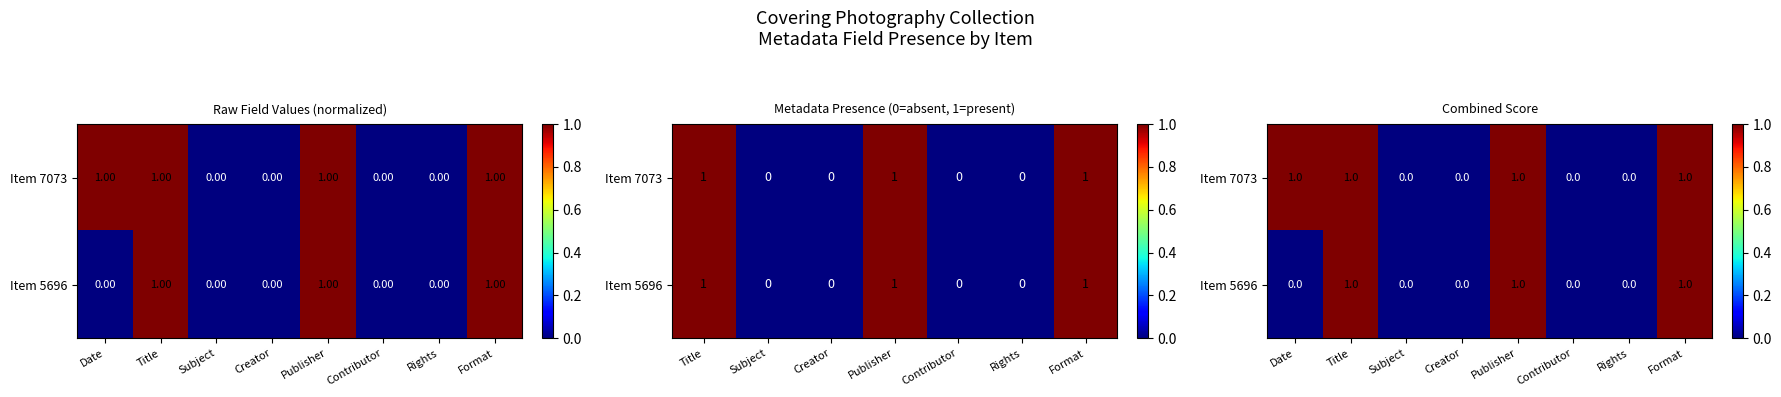

At which category does the chart reach its minimum across all series?

Subject